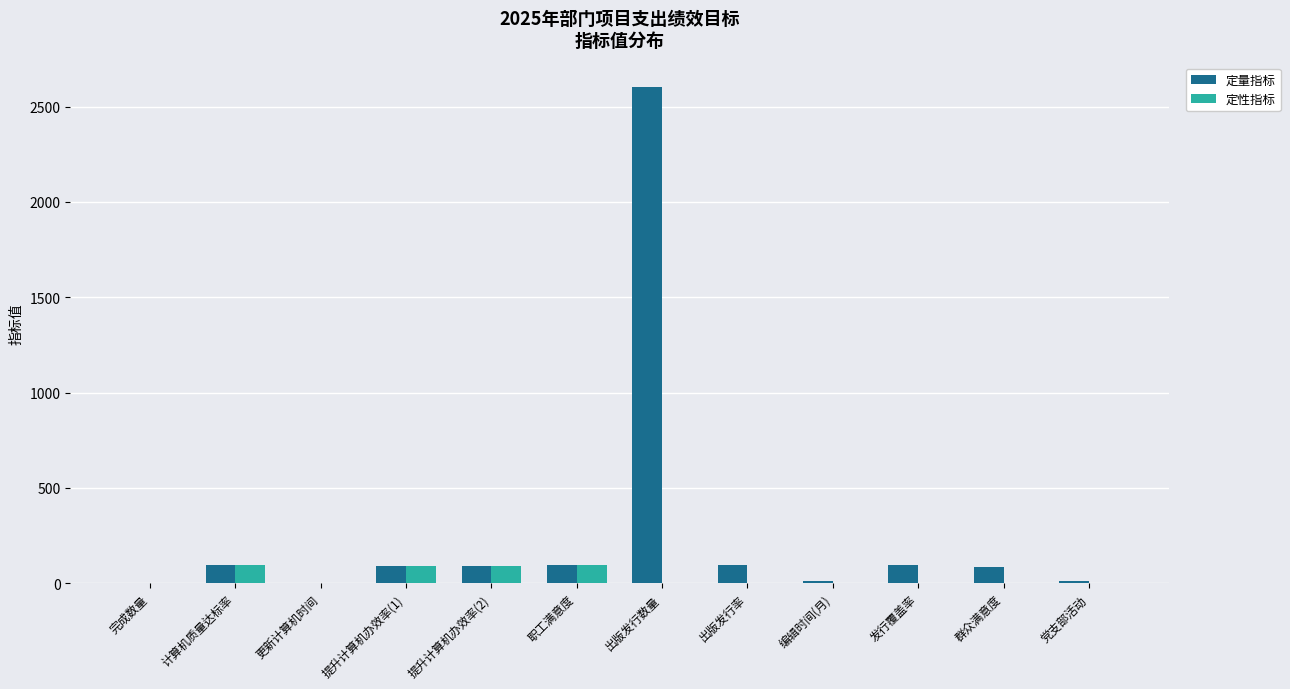

What is the highest value of the 定性指标 series?

95